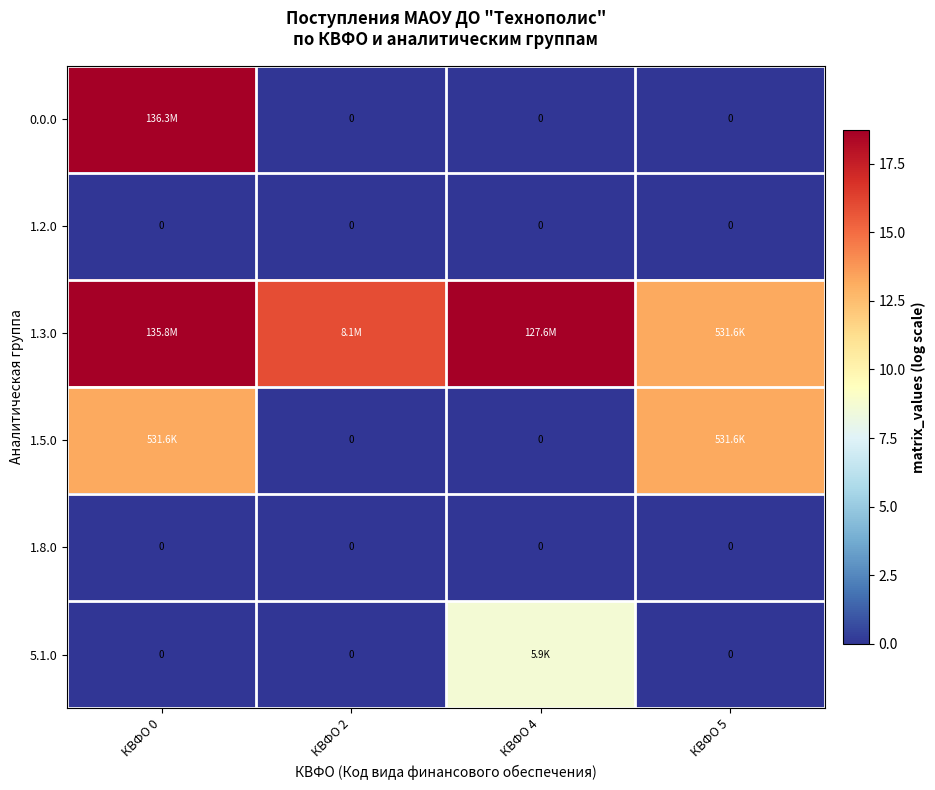

Is the value of 0.0.0 at КВФО 5 greater than the value of 1.5.0 at КВФО 4?

No